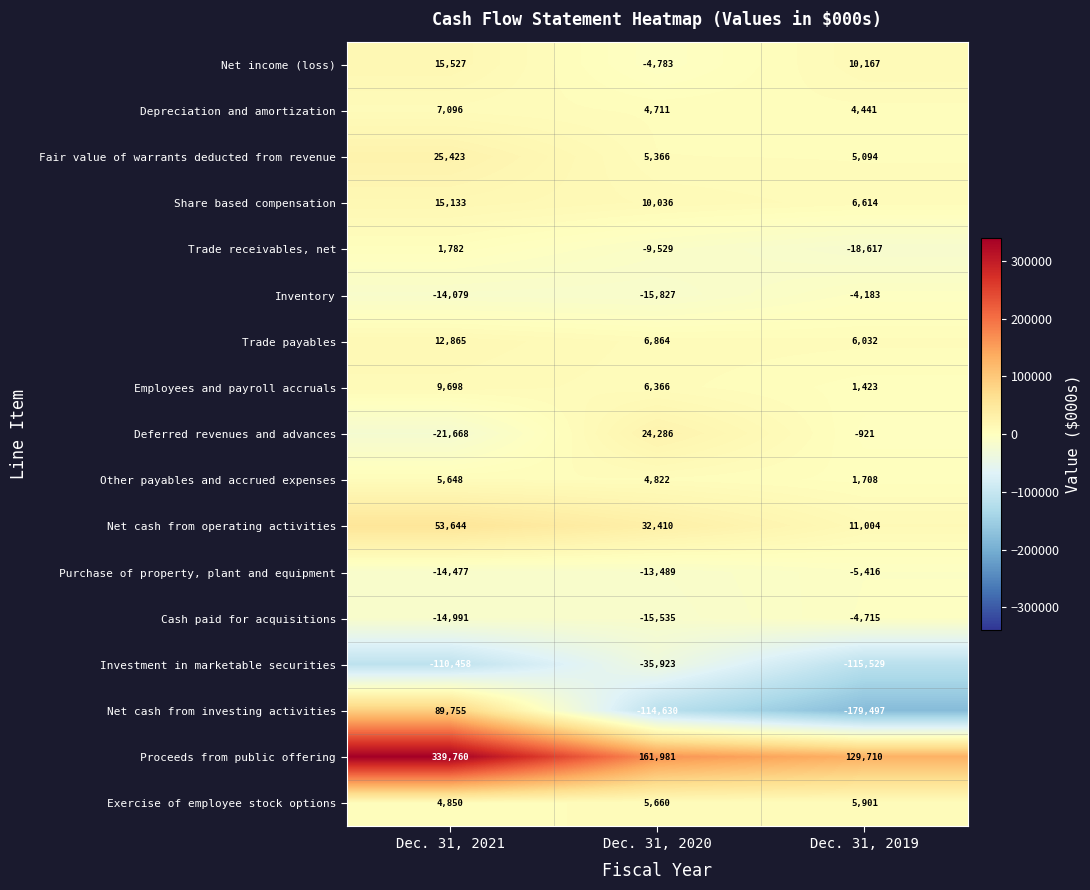

What is the spread (max minus min) of values at Dec. 31, 2019?

309207